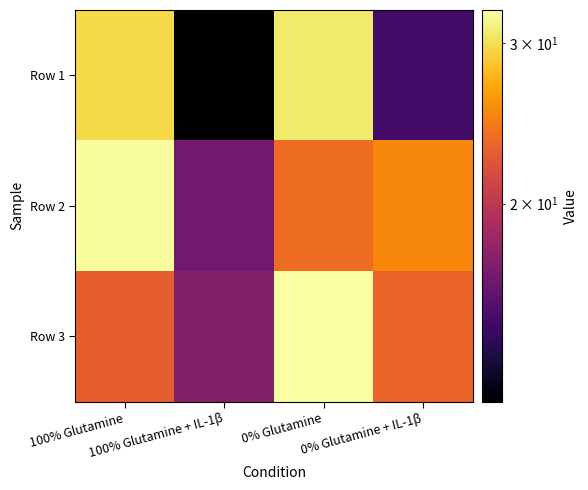

What is the total value across all series at 100% Glutamine?

84.8